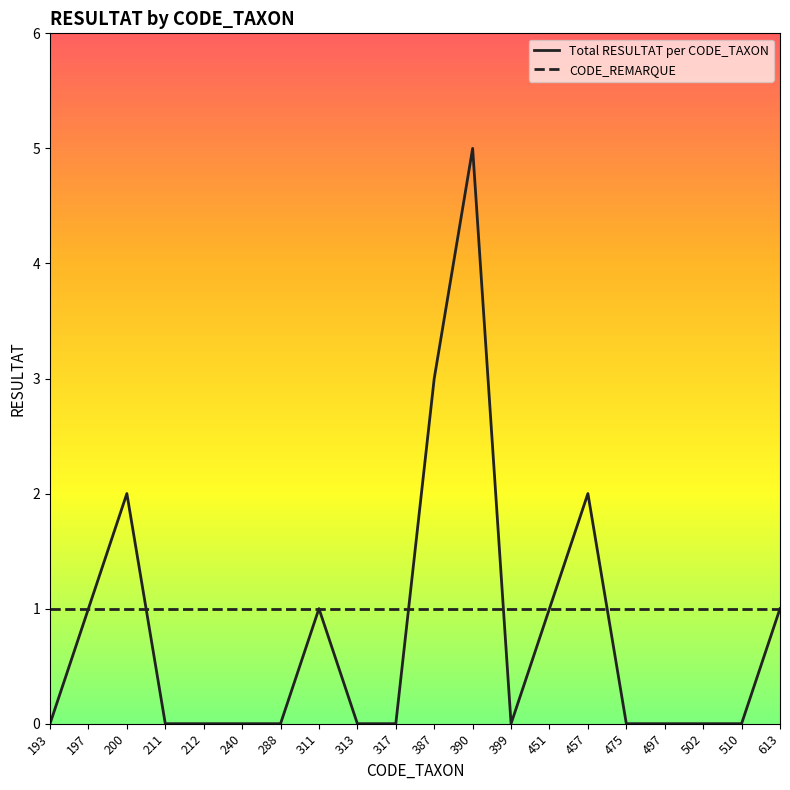

True or false: Total RESULTAT per CODE_TAXON has a value of 0 at 475.

True